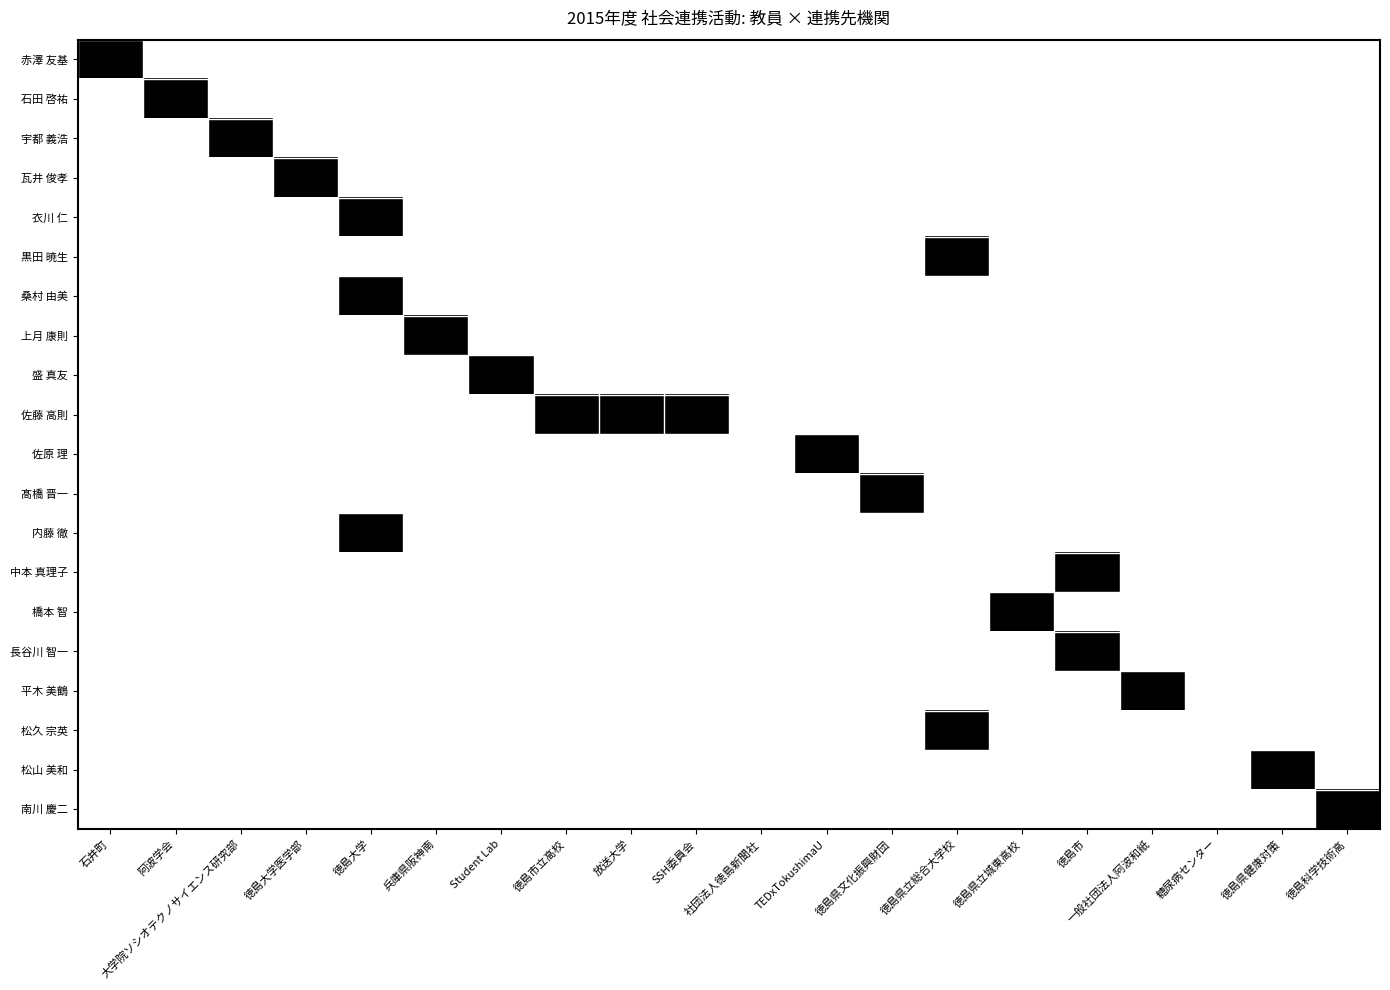

Reading left to right, what are all the values shown in this chart?

赤澤 友基: 石井町=1	阿波学会=0	大学院ソシオテクノサイエンス研究部=0	徳島大学医学部=0	徳島大学=0	兵庫県阪神南=0	Student Lab=0	徳島市立高校=0	放送大学=0	SSH委員会=0	社団法人徳島新聞社=0	TEDxTokushimaU=0	徳島県文化振興財団=0	徳島県立総合大学校=0	徳島県立城東高校=0	徳島市=0	一般社団法人阿波和紙=0	糖尿病センター=0	徳島県健康対策=0	徳島科学技術高=0
石田 啓祐: 石井町=0	阿波学会=1	大学院ソシオテクノサイエンス研究部=0	徳島大学医学部=0	徳島大学=0	兵庫県阪神南=0	Student Lab=0	徳島市立高校=0	放送大学=0	SSH委員会=0	社団法人徳島新聞社=0	TEDxTokushimaU=0	徳島県文化振興財団=0	徳島県立総合大学校=0	徳島県立城東高校=0	徳島市=0	一般社団法人阿波和紙=0	糖尿病センター=0	徳島県健康対策=0	徳島科学技術高=0
宇都 義浩: 石井町=0	阿波学会=0	大学院ソシオテクノサイエンス研究部=1	徳島大学医学部=0	徳島大学=0	兵庫県阪神南=0	Student Lab=0	徳島市立高校=0	放送大学=0	SSH委員会=0	社団法人徳島新聞社=0	TEDxTokushimaU=0	徳島県文化振興財団=0	徳島県立総合大学校=0	徳島県立城東高校=0	徳島市=0	一般社団法人阿波和紙=0	糖尿病センター=0	徳島県健康対策=0	徳島科学技術高=0
瓦井 俊孝: 石井町=0	阿波学会=0	大学院ソシオテクノサイエンス研究部=0	徳島大学医学部=1	徳島大学=0	兵庫県阪神南=0	Student Lab=0	徳島市立高校=0	放送大学=0	SSH委員会=0	社団法人徳島新聞社=0	TEDxTokushimaU=0	徳島県文化振興財団=0	徳島県立総合大学校=0	徳島県立城東高校=0	徳島市=0	一般社団法人阿波和紙=0	糖尿病センター=0	徳島県健康対策=0	徳島科学技術高=0
衣川 仁: 石井町=0	阿波学会=0	大学院ソシオテクノサイエンス研究部=0	徳島大学医学部=0	徳島大学=1	兵庫県阪神南=0	Student Lab=0	徳島市立高校=0	放送大学=0	SSH委員会=0	社団法人徳島新聞社=0	TEDxTokushimaU=0	徳島県文化振興財団=0	徳島県立総合大学校=0	徳島県立城東高校=0	徳島市=0	一般社団法人阿波和紙=0	糖尿病センター=0	徳島県健康対策=0	徳島科学技術高=0
黒田 暁生: 石井町=0	阿波学会=0	大学院ソシオテクノサイエンス研究部=0	徳島大学医学部=0	徳島大学=0	兵庫県阪神南=0	Student Lab=0	徳島市立高校=0	放送大学=0	SSH委員会=0	社団法人徳島新聞社=0	TEDxTokushimaU=0	徳島県文化振興財団=0	徳島県立総合大学校=1	徳島県立城東高校=0	徳島市=0	一般社団法人阿波和紙=0	糖尿病センター=0	徳島県健康対策=0	徳島科学技術高=0
桑村 由美: 石井町=0	阿波学会=0	大学院ソシオテクノサイエンス研究部=0	徳島大学医学部=0	徳島大学=1	兵庫県阪神南=0	Student Lab=0	徳島市立高校=0	放送大学=0	SSH委員会=0	社団法人徳島新聞社=0	TEDxTokushimaU=0	徳島県文化振興財団=0	徳島県立総合大学校=0	徳島県立城東高校=0	徳島市=0	一般社団法人阿波和紙=0	糖尿病センター=0	徳島県健康対策=0	徳島科学技術高=0
上月 康則: 石井町=0	阿波学会=0	大学院ソシオテクノサイエンス研究部=0	徳島大学医学部=0	徳島大学=0	兵庫県阪神南=1	Student Lab=0	徳島市立高校=0	放送大学=0	SSH委員会=0	社団法人徳島新聞社=0	TEDxTokushimaU=0	徳島県文化振興財団=0	徳島県立総合大学校=0	徳島県立城東高校=0	徳島市=0	一般社団法人阿波和紙=0	糖尿病センター=0	徳島県健康対策=0	徳島科学技術高=0
盛 真友: 石井町=0	阿波学会=0	大学院ソシオテクノサイエンス研究部=0	徳島大学医学部=0	徳島大学=0	兵庫県阪神南=0	Student Lab=1	徳島市立高校=0	放送大学=0	SSH委員会=0	社団法人徳島新聞社=0	TEDxTokushimaU=0	徳島県文化振興財団=0	徳島県立総合大学校=0	徳島県立城東高校=0	徳島市=0	一般社団法人阿波和紙=0	糖尿病センター=0	徳島県健康対策=0	徳島科学技術高=0
佐藤 高則: 石井町=0	阿波学会=0	大学院ソシオテクノサイエンス研究部=0	徳島大学医学部=0	徳島大学=0	兵庫県阪神南=0	Student Lab=0	徳島市立高校=1	放送大学=1	SSH委員会=1	社団法人徳島新聞社=0	TEDxTokushimaU=0	徳島県文化振興財団=0	徳島県立総合大学校=0	徳島県立城東高校=0	徳島市=0	一般社団法人阿波和紙=0	糖尿病センター=0	徳島県健康対策=0	徳島科学技術高=0
佐原 理: 石井町=0	阿波学会=0	大学院ソシオテクノサイエンス研究部=0	徳島大学医学部=0	徳島大学=0	兵庫県阪神南=0	Student Lab=0	徳島市立高校=0	放送大学=0	SSH委員会=0	社団法人徳島新聞社=0	TEDxTokushimaU=1	徳島県文化振興財団=0	徳島県立総合大学校=0	徳島県立城東高校=0	徳島市=0	一般社団法人阿波和紙=0	糖尿病センター=0	徳島県健康対策=0	徳島科学技術高=0
髙橋 晋一: 石井町=0	阿波学会=0	大学院ソシオテクノサイエンス研究部=0	徳島大学医学部=0	徳島大学=0	兵庫県阪神南=0	Student Lab=0	徳島市立高校=0	放送大学=0	SSH委員会=0	社団法人徳島新聞社=0	TEDxTokushimaU=0	徳島県文化振興財団=1	徳島県立総合大学校=0	徳島県立城東高校=0	徳島市=0	一般社団法人阿波和紙=0	糖尿病センター=0	徳島県健康対策=0	徳島科学技術高=0
内藤 徹: 石井町=0	阿波学会=0	大学院ソシオテクノサイエンス研究部=0	徳島大学医学部=0	徳島大学=1	兵庫県阪神南=0	Student Lab=0	徳島市立高校=0	放送大学=0	SSH委員会=0	社団法人徳島新聞社=0	TEDxTokushimaU=0	徳島県文化振興財団=0	徳島県立総合大学校=0	徳島県立城東高校=0	徳島市=0	一般社団法人阿波和紙=0	糖尿病センター=0	徳島県健康対策=0	徳島科学技術高=0
中本 真理子: 石井町=0	阿波学会=0	大学院ソシオテクノサイエンス研究部=0	徳島大学医学部=0	徳島大学=0	兵庫県阪神南=0	Student Lab=0	徳島市立高校=0	放送大学=0	SSH委員会=0	社団法人徳島新聞社=0	TEDxTokushimaU=0	徳島県文化振興財団=0	徳島県立総合大学校=0	徳島県立城東高校=0	徳島市=1	一般社団法人阿波和紙=0	糖尿病センター=0	徳島県健康対策=0	徳島科学技術高=0
橋本 智: 石井町=0	阿波学会=0	大学院ソシオテクノサイエンス研究部=0	徳島大学医学部=0	徳島大学=0	兵庫県阪神南=0	Student Lab=0	徳島市立高校=0	放送大学=0	SSH委員会=0	社団法人徳島新聞社=0	TEDxTokushimaU=0	徳島県文化振興財団=0	徳島県立総合大学校=0	徳島県立城東高校=1	徳島市=0	一般社団法人阿波和紙=0	糖尿病センター=0	徳島県健康対策=0	徳島科学技術高=0
長谷川 智一: 石井町=0	阿波学会=0	大学院ソシオテクノサイエンス研究部=0	徳島大学医学部=0	徳島大学=0	兵庫県阪神南=0	Student Lab=0	徳島市立高校=0	放送大学=0	SSH委員会=0	社団法人徳島新聞社=0	TEDxTokushimaU=0	徳島県文化振興財団=0	徳島県立総合大学校=0	徳島県立城東高校=0	徳島市=1	一般社団法人阿波和紙=0	糖尿病センター=0	徳島県健康対策=0	徳島科学技術高=0
平木 美鶴: 石井町=0	阿波学会=0	大学院ソシオテクノサイエンス研究部=0	徳島大学医学部=0	徳島大学=0	兵庫県阪神南=0	Student Lab=0	徳島市立高校=0	放送大学=0	SSH委員会=0	社団法人徳島新聞社=0	TEDxTokushimaU=0	徳島県文化振興財団=0	徳島県立総合大学校=0	徳島県立城東高校=0	徳島市=0	一般社団法人阿波和紙=1	糖尿病センター=0	徳島県健康対策=0	徳島科学技術高=0
松久 宗英: 石井町=0	阿波学会=0	大学院ソシオテクノサイエンス研究部=0	徳島大学医学部=0	徳島大学=0	兵庫県阪神南=0	Student Lab=0	徳島市立高校=0	放送大学=0	SSH委員会=0	社団法人徳島新聞社=0	TEDxTokushimaU=0	徳島県文化振興財団=0	徳島県立総合大学校=1	徳島県立城東高校=0	徳島市=0	一般社団法人阿波和紙=0	糖尿病センター=0	徳島県健康対策=0	徳島科学技術高=0
松山 美和: 石井町=0	阿波学会=0	大学院ソシオテクノサイエンス研究部=0	徳島大学医学部=0	徳島大学=0	兵庫県阪神南=0	Student Lab=0	徳島市立高校=0	放送大学=0	SSH委員会=0	社団法人徳島新聞社=0	TEDxTokushimaU=0	徳島県文化振興財団=0	徳島県立総合大学校=0	徳島県立城東高校=0	徳島市=0	一般社団法人阿波和紙=0	糖尿病センター=0	徳島県健康対策=1	徳島科学技術高=0
南川 慶二: 石井町=0	阿波学会=0	大学院ソシオテクノサイエンス研究部=0	徳島大学医学部=0	徳島大学=0	兵庫県阪神南=0	Student Lab=0	徳島市立高校=0	放送大学=0	SSH委員会=0	社団法人徳島新聞社=0	TEDxTokushimaU=0	徳島県文化振興財団=0	徳島県立総合大学校=0	徳島県立城東高校=0	徳島市=0	一般社団法人阿波和紙=0	糖尿病センター=0	徳島県健康対策=0	徳島科学技術高=1